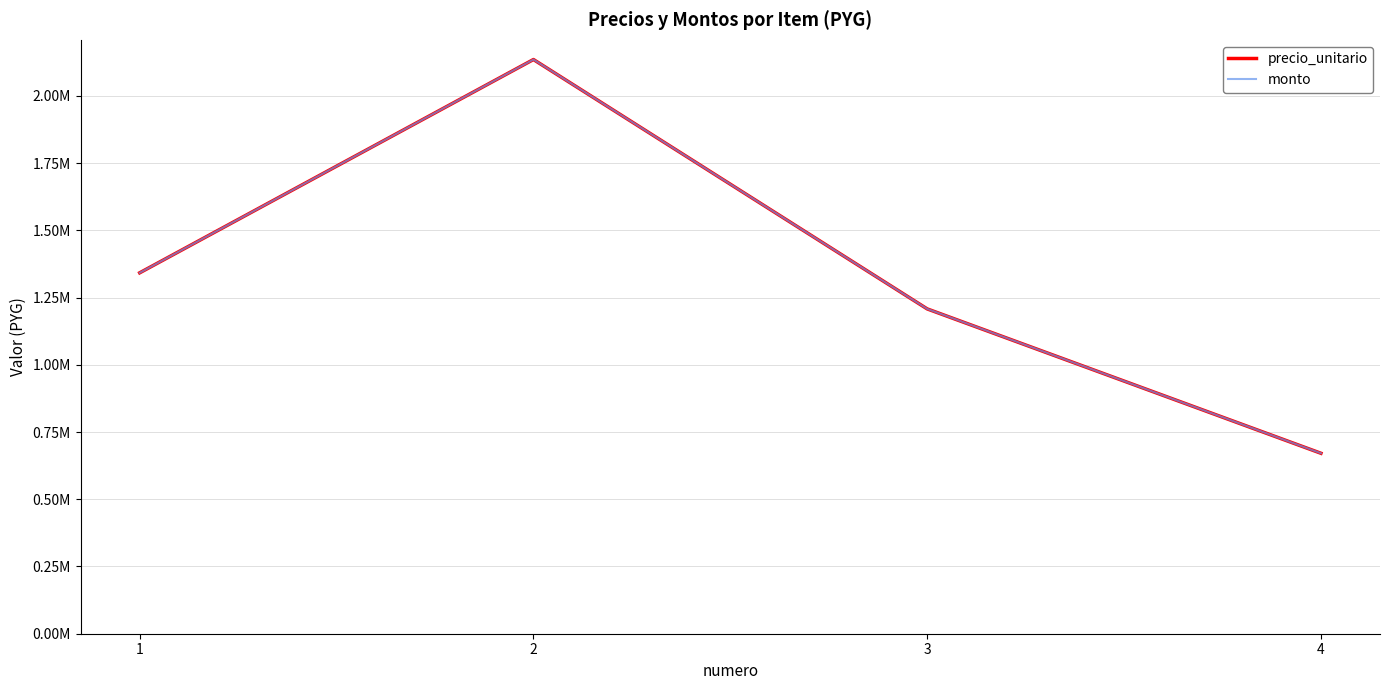

Which series has the widest spread of values?

precio_unitario